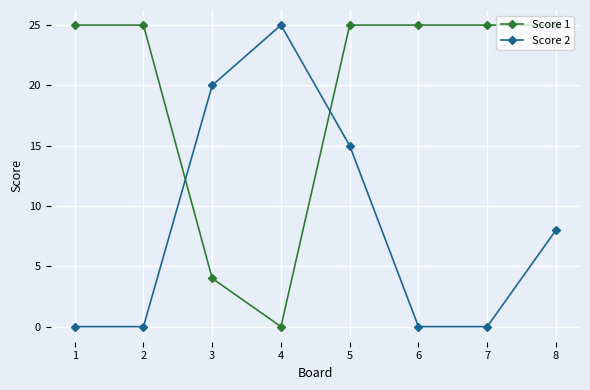

How many data points in Score 2 are less than 8?

4